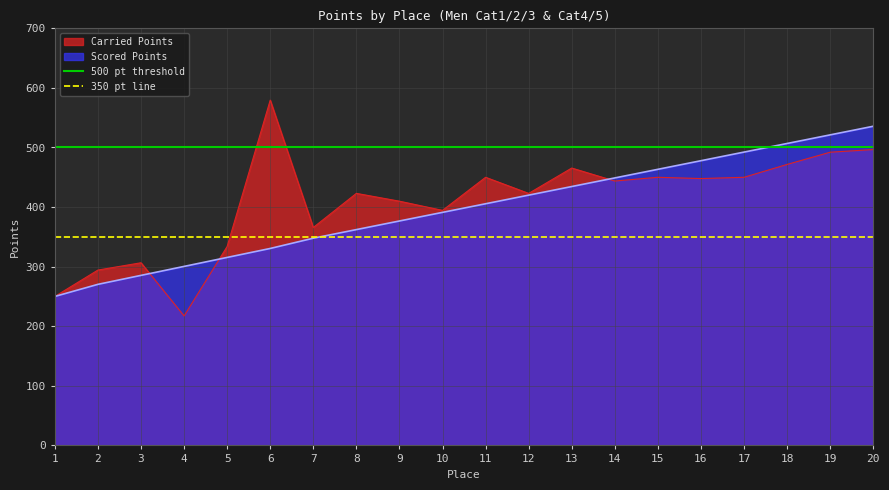

Where is 500 pt threshold nearest to the value 500?

1